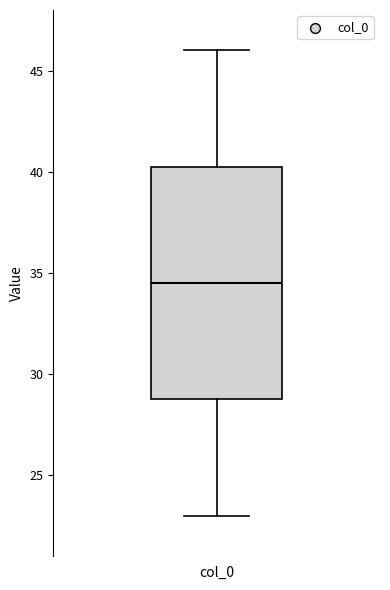

Where does the median line of the box for col_0 sit on the y-axis? The values are not printed on the chart, so give them approximately, as read against the axis.

34.5